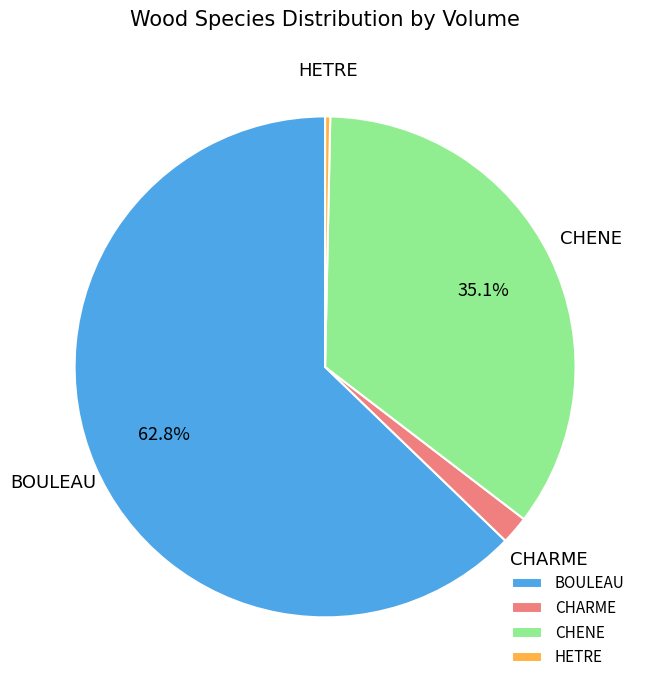

Which has a higher value, CHENE or HETRE?

CHENE